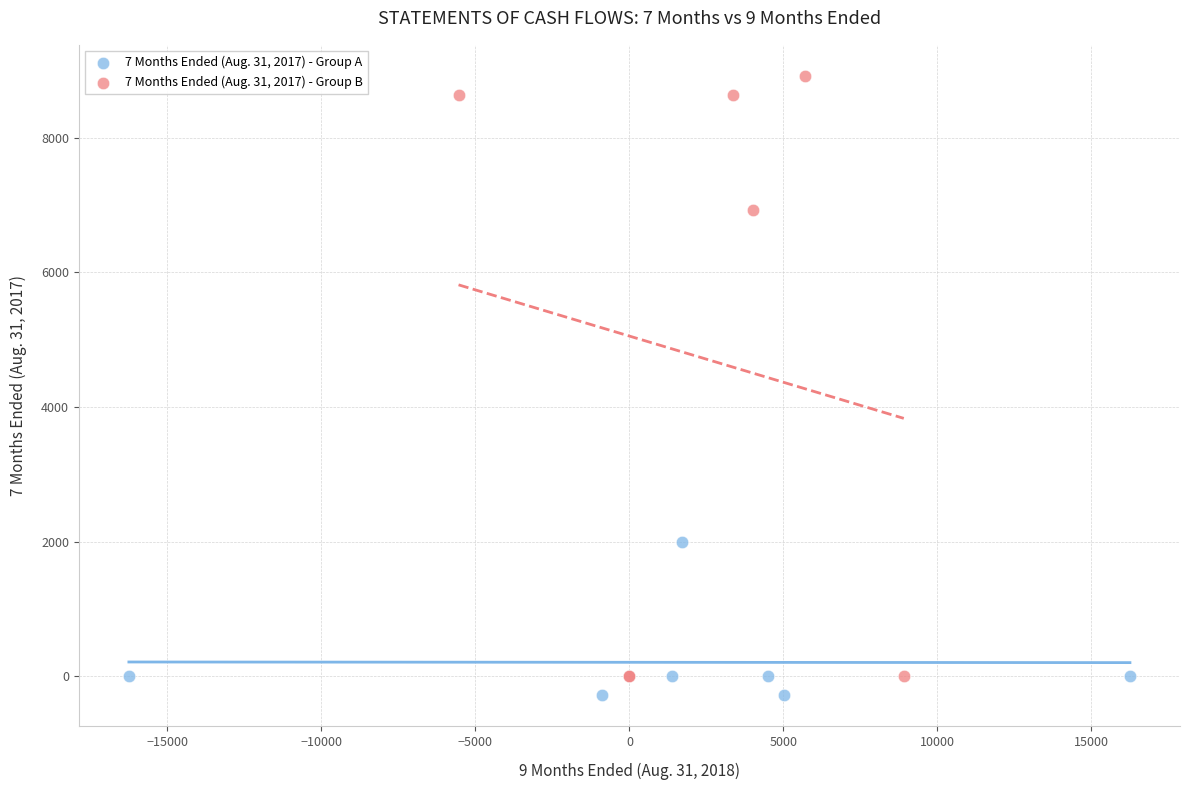

Which series contains the lowest Y value?

7 Months Ended (Aug. 31, 2017) - Group A